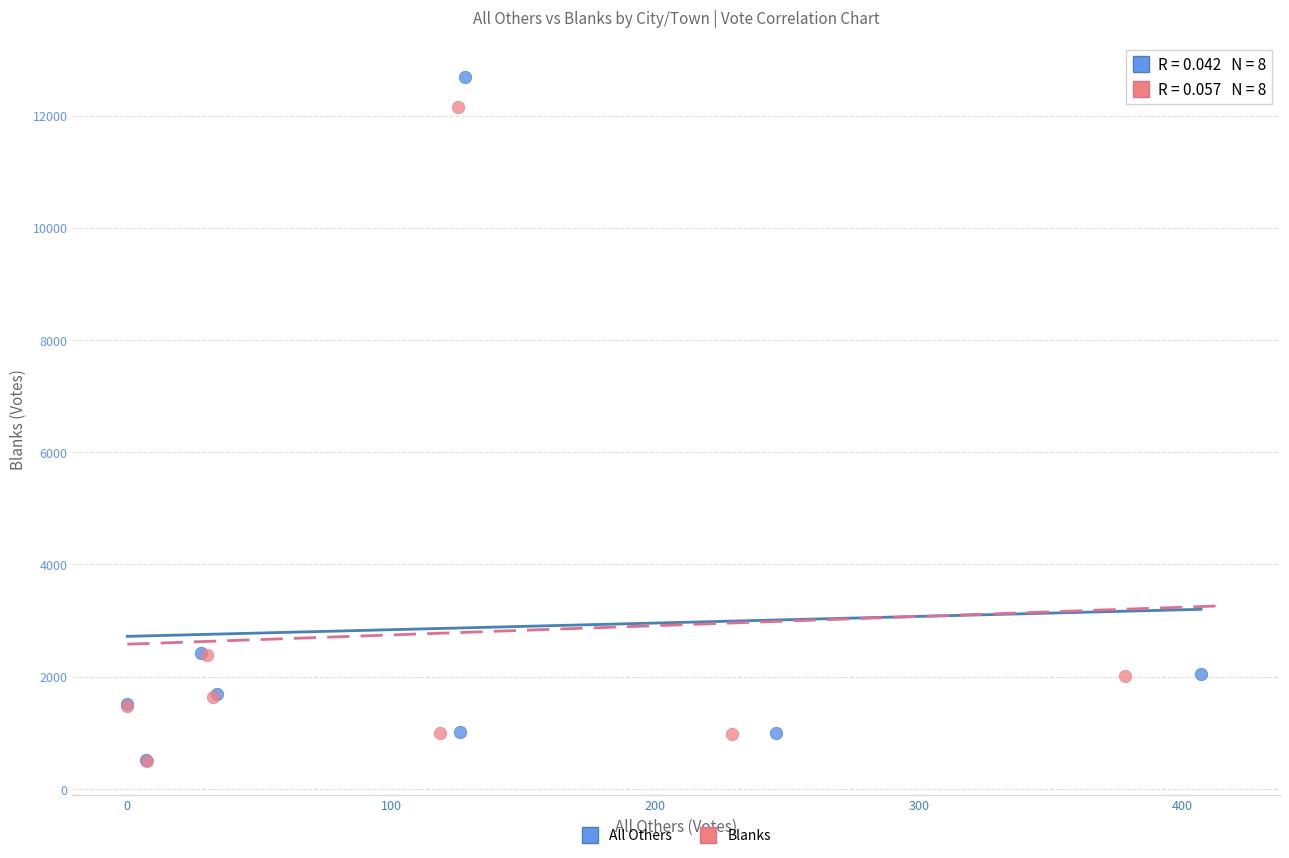

What are all the series names shown in the legend?

All Others, Blanks